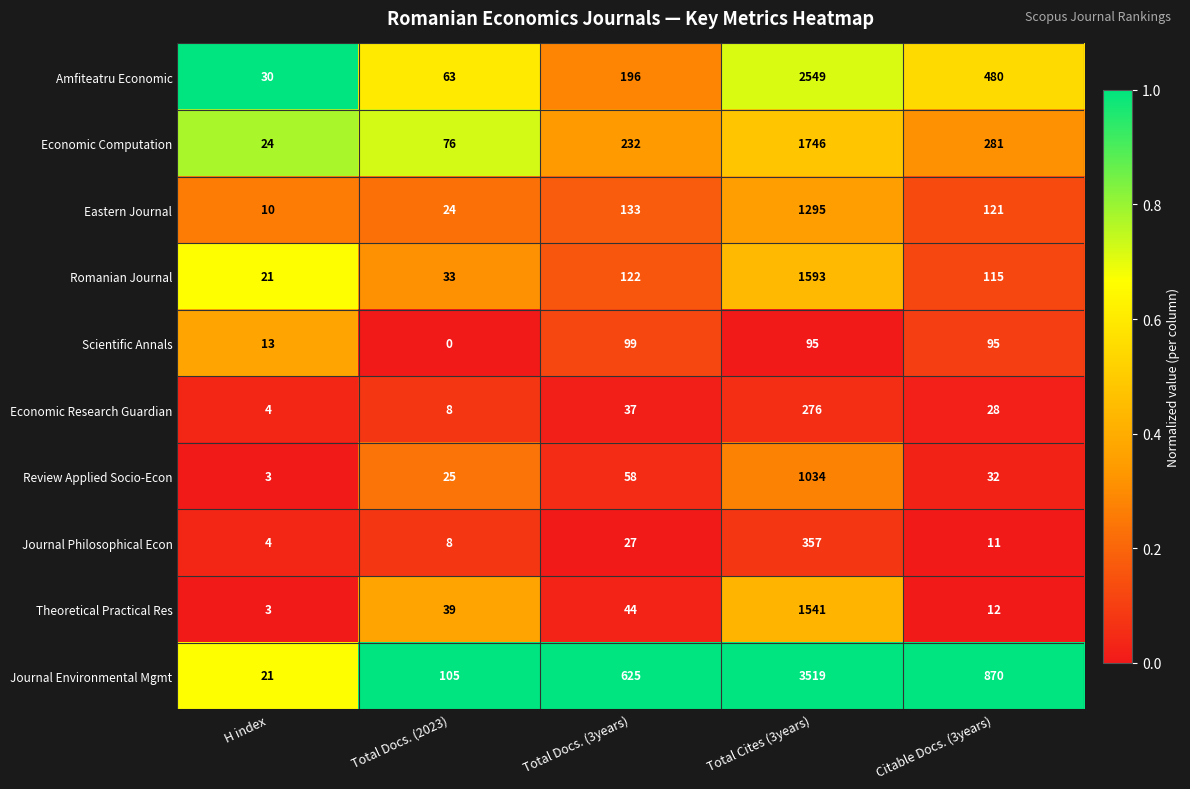

At which label does Journal Philosophical Econ first exceed 11?

Total Docs. (3years)